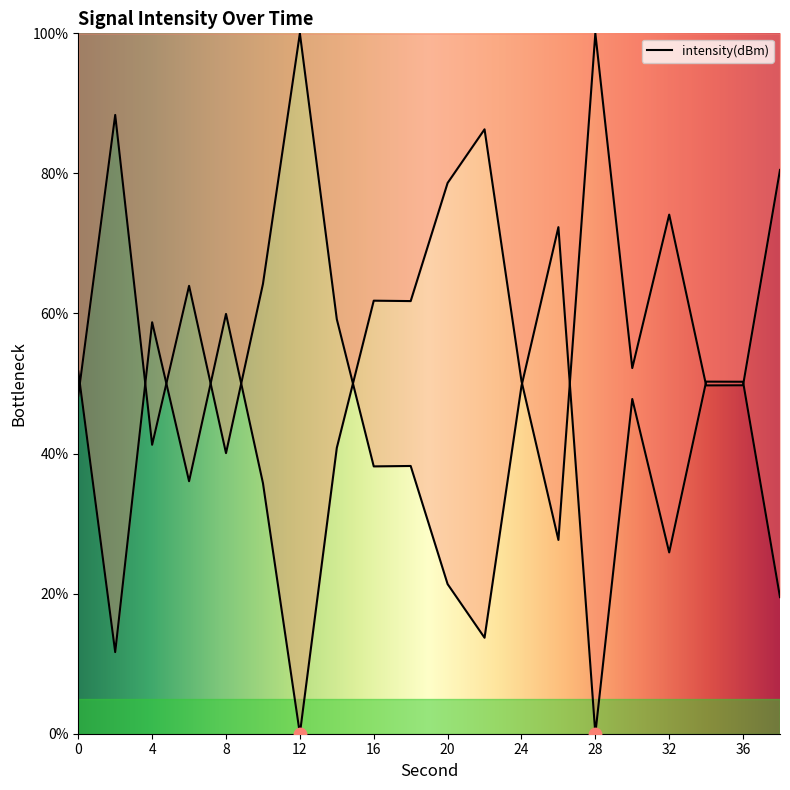

What is the change in value from 12 to 18?

-61.8